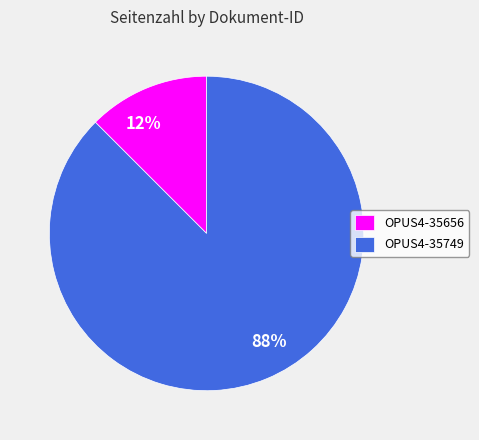

Does OPUS4-35656 account for over 50% of the chart?

No